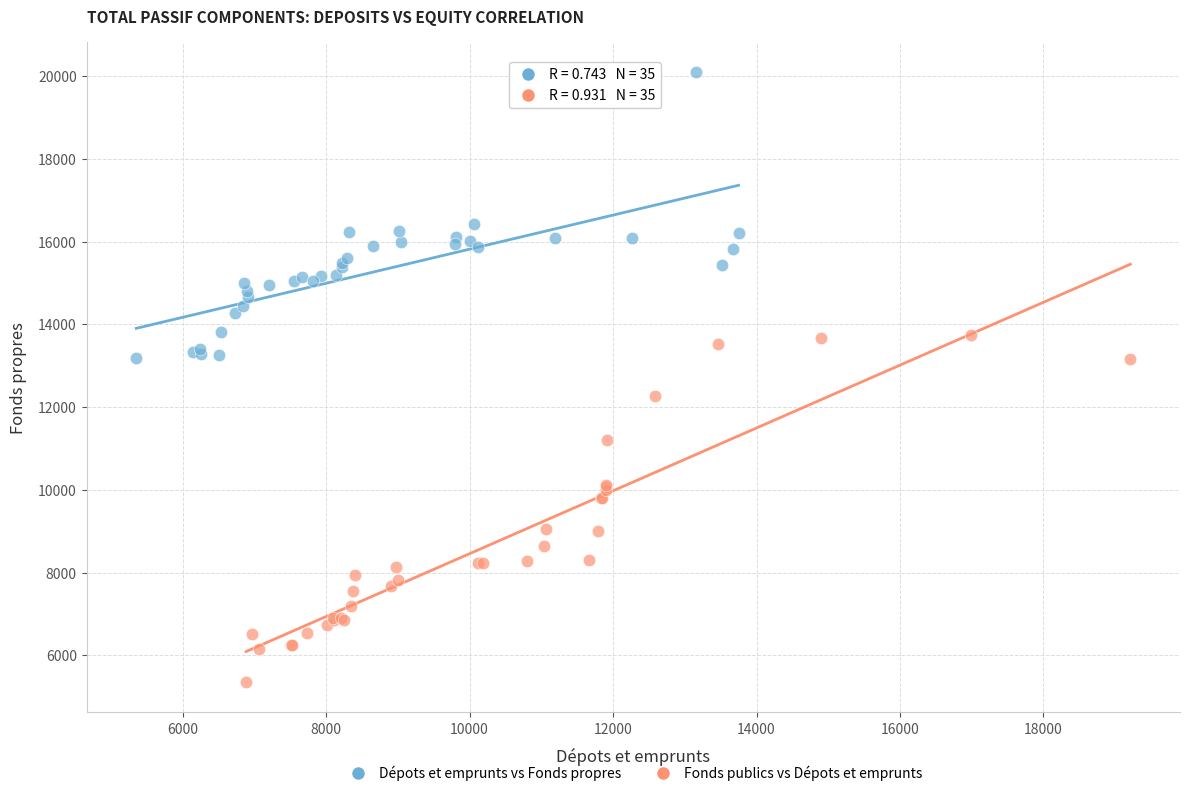

Which series reaches the maximum Y coordinate?

Dépots et emprunts vs Fonds propres